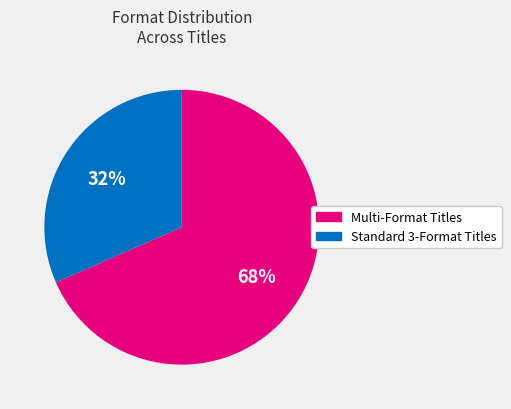

Is there a majority slice in this chart?

Yes